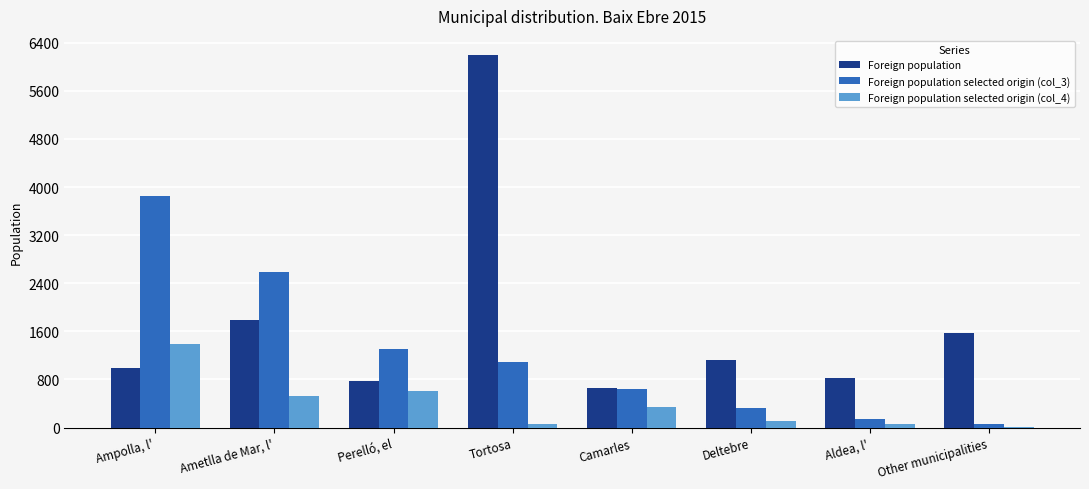

Which category has the highest value across all series?

Tortosa